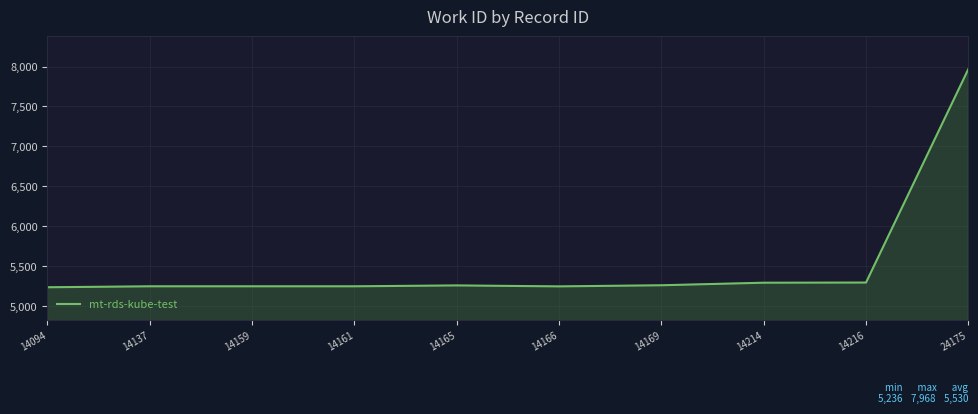

The chart shows a value of 5259 at 14165. True or false?

True